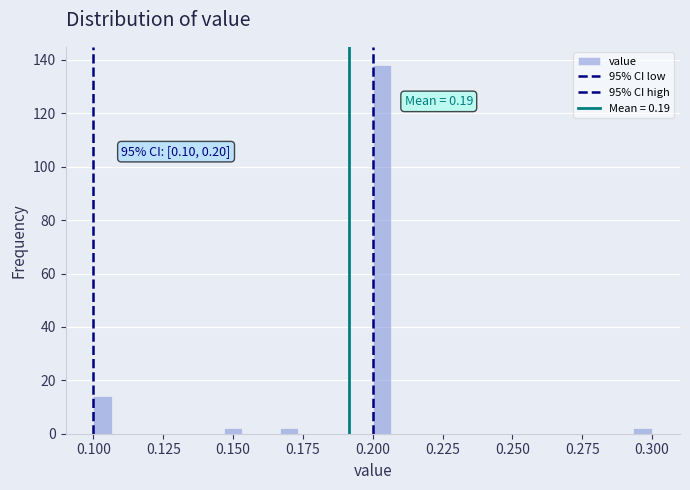

Read against the x-axis, roughly where is the centre of the tallest bar?

0.205